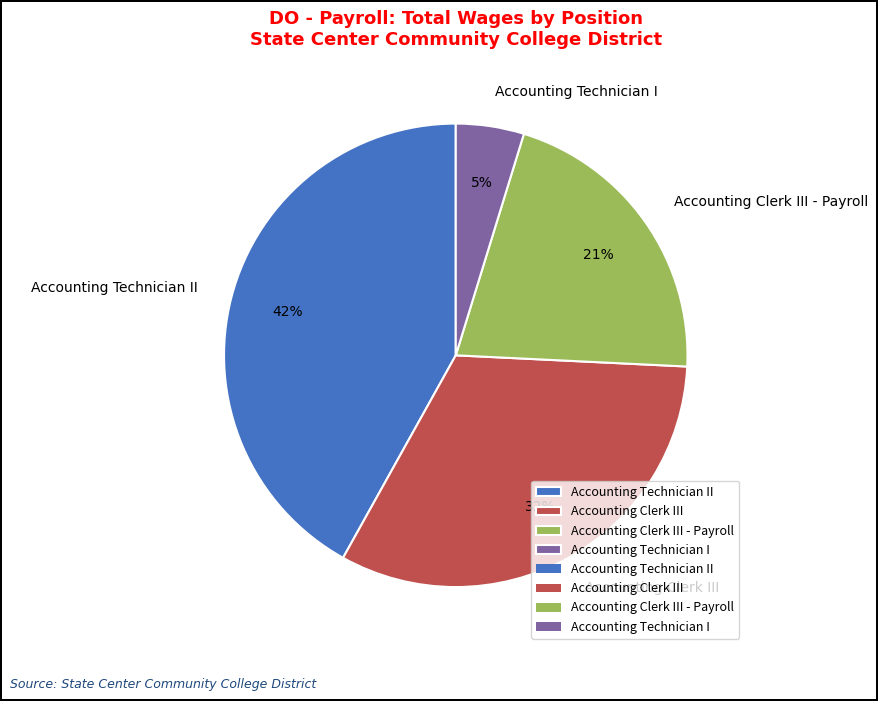

Rank the categories by value from highest to lowest.

Accounting Technician II, Accounting Clerk III, Accounting Clerk III - Payroll, Accounting Technician I